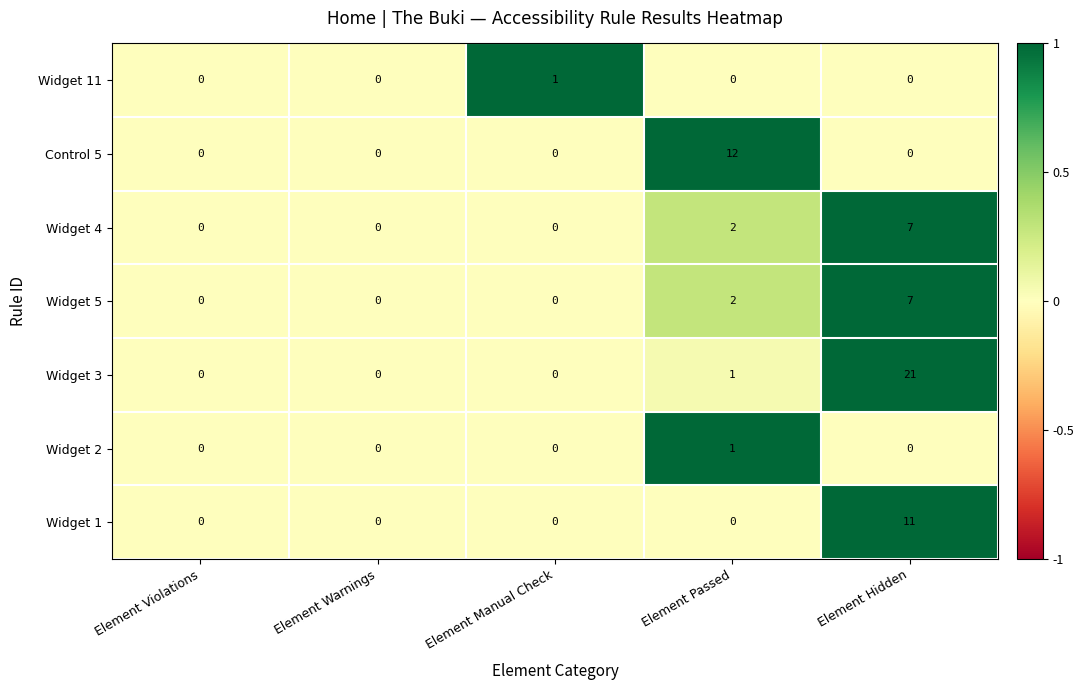

True or false: Widget 1 has a value of 7 at Element Warnings.

False